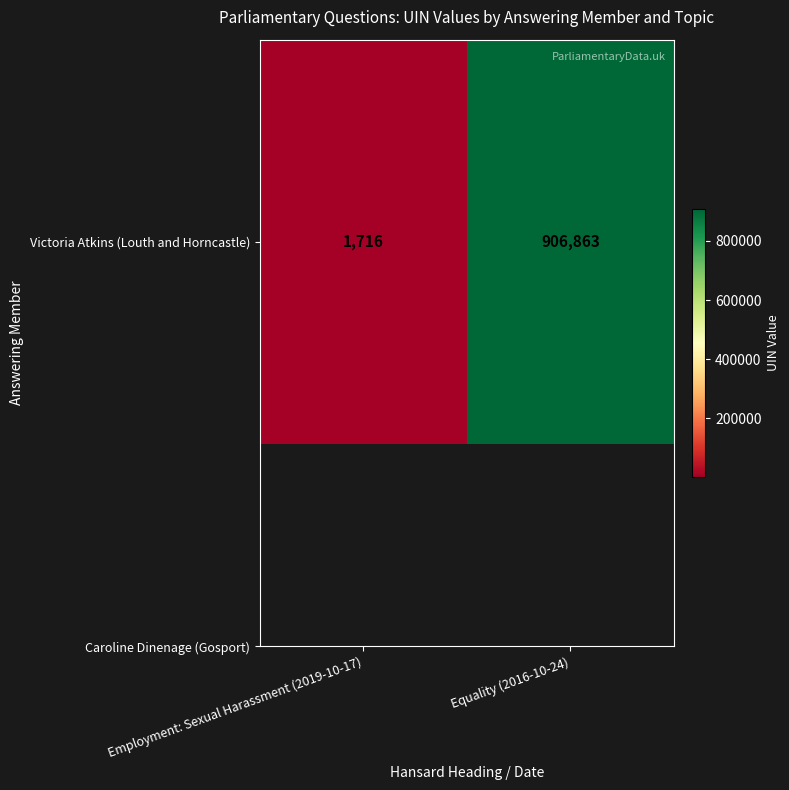

The value at Employment: Sexual Harassment (2019-10-17) is 1716. True or false?

True